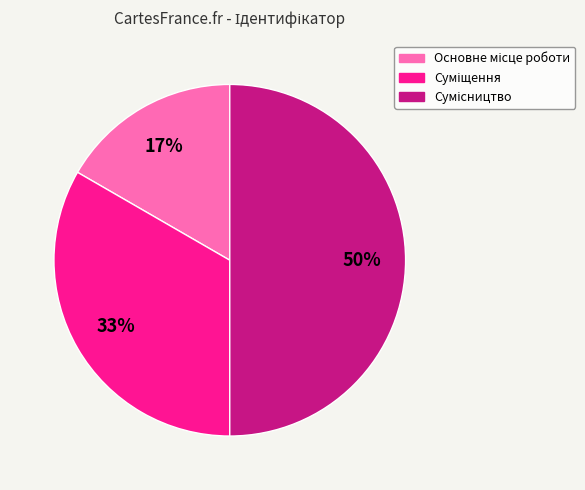

To the nearest percent, what is the difference between the largest and smallest slice percentages?

33%